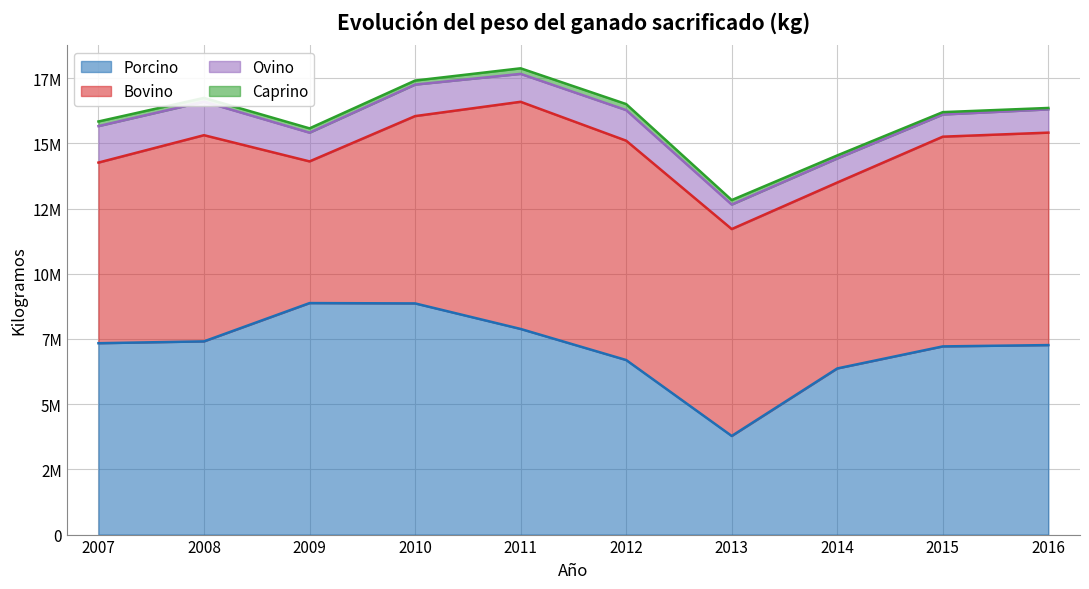

True or false: Bovino and Caprino intersect in this chart.

False